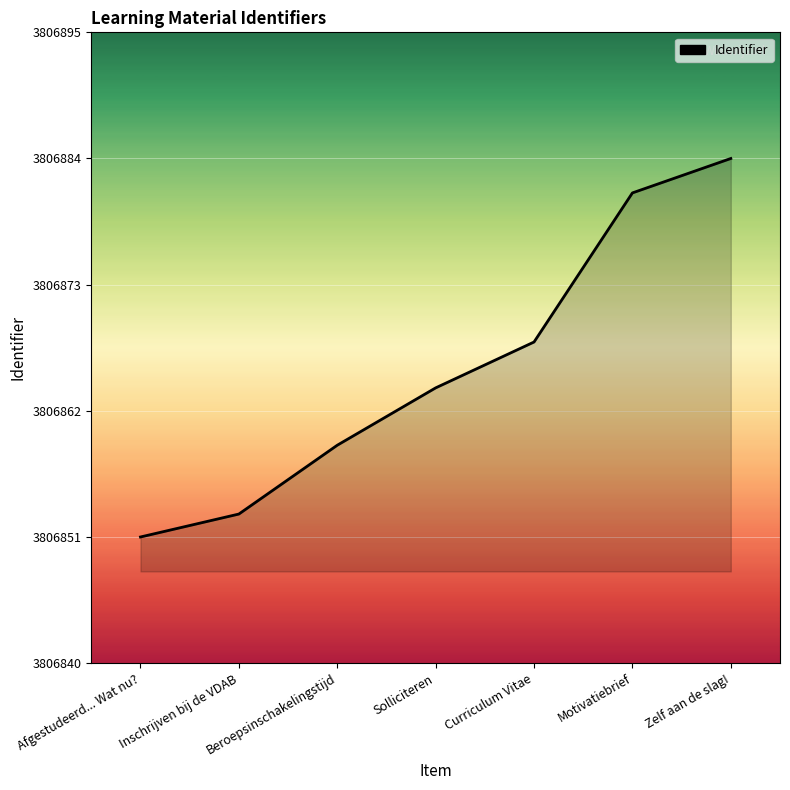

At which label is the value closest to 3806867?

Curriculum Vitae